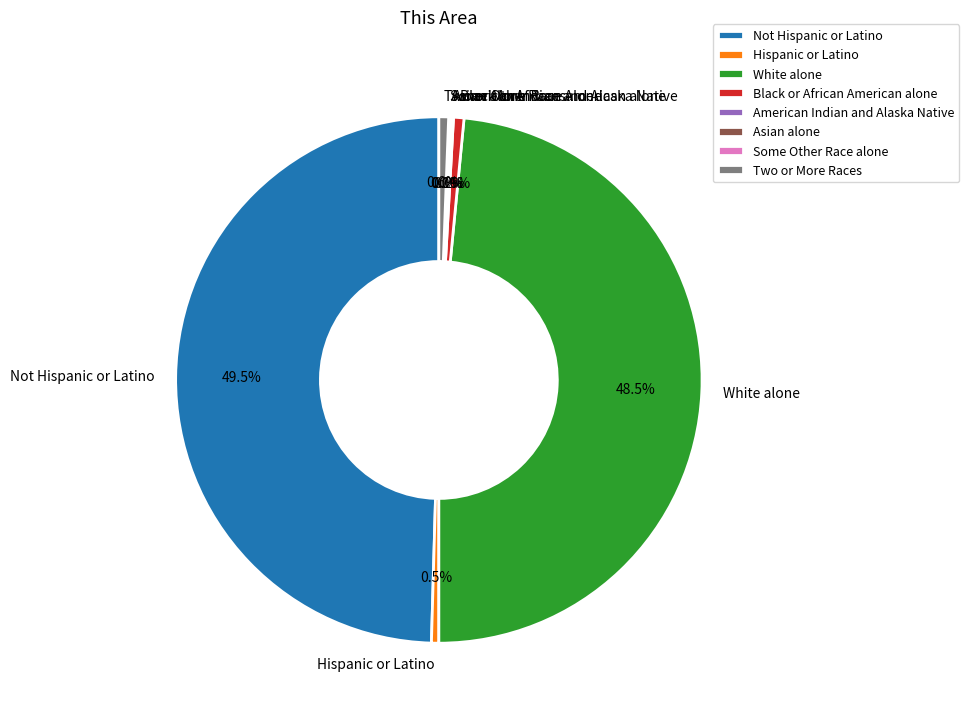

Is Black or African American alone the majority of the pie?

No